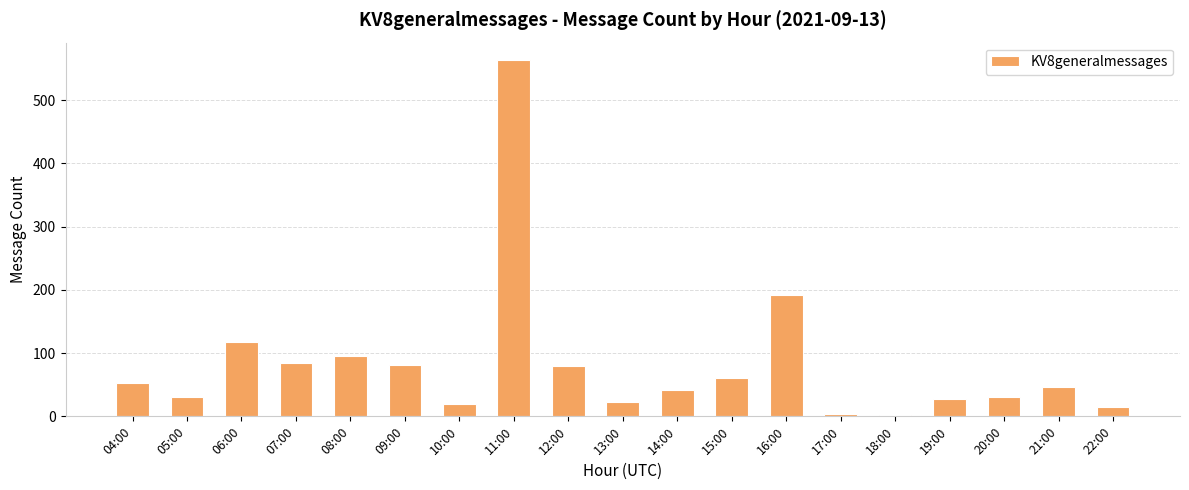

At which label is the value closest to 282?

16:00